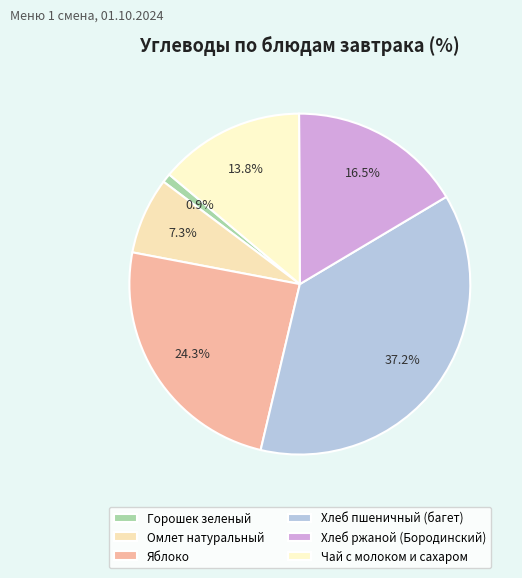

To the nearest percent, what portion does Горошек зеленый represent?

1%